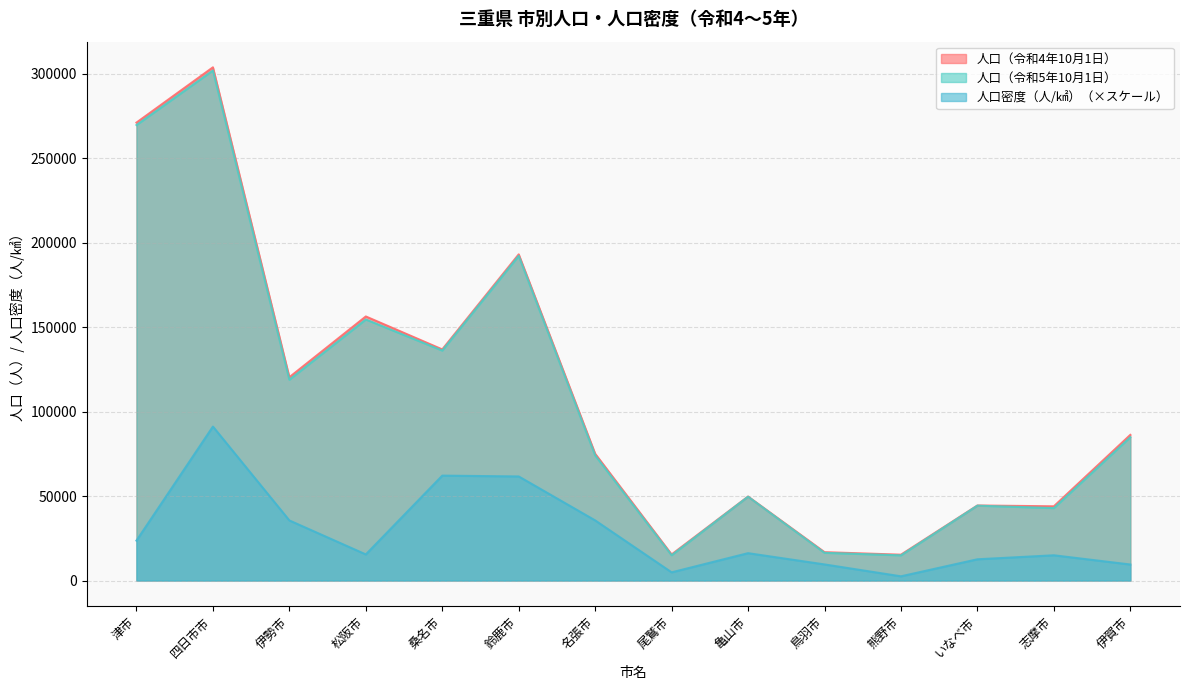

At which category is the sum across all series the highest?

四日市市